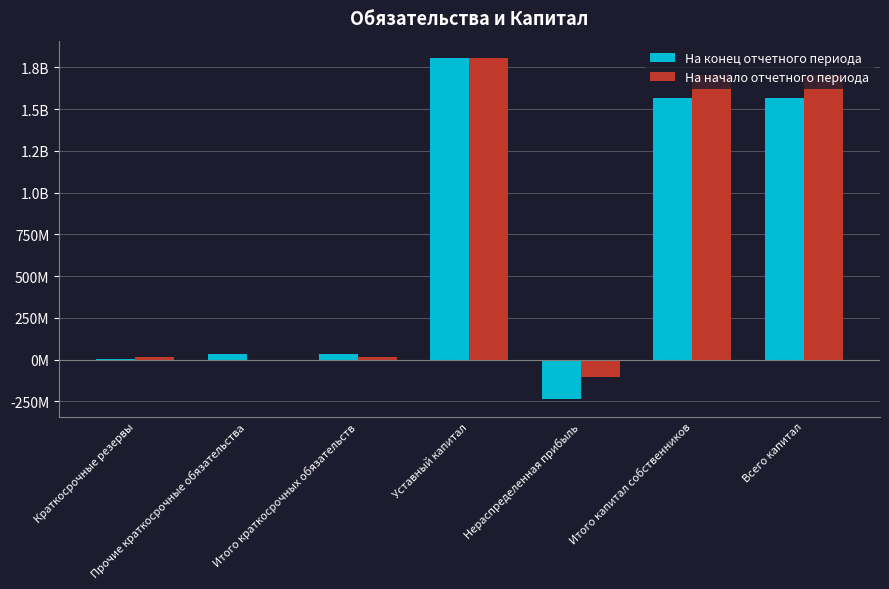

Does the chart contain stacked bars?

No